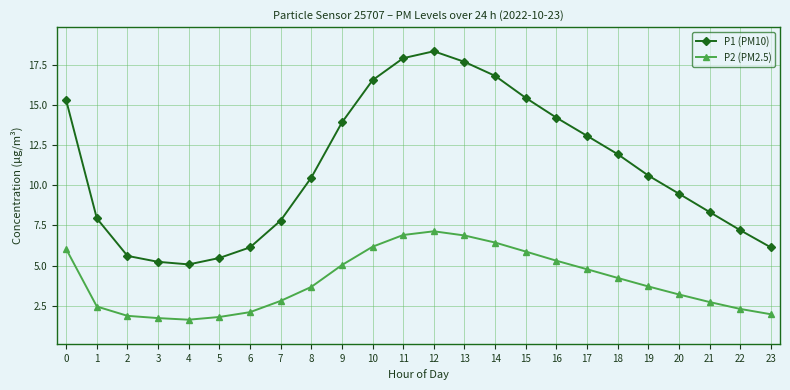

At how many categories does at least one series exceed 15?

7